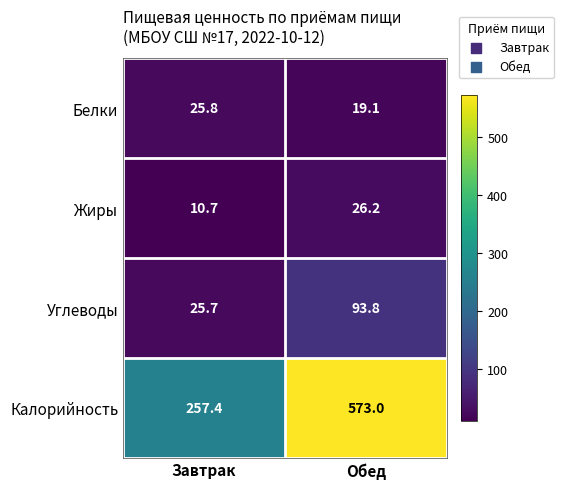

What is the spread (max minus min) of values at Обед?

553.9